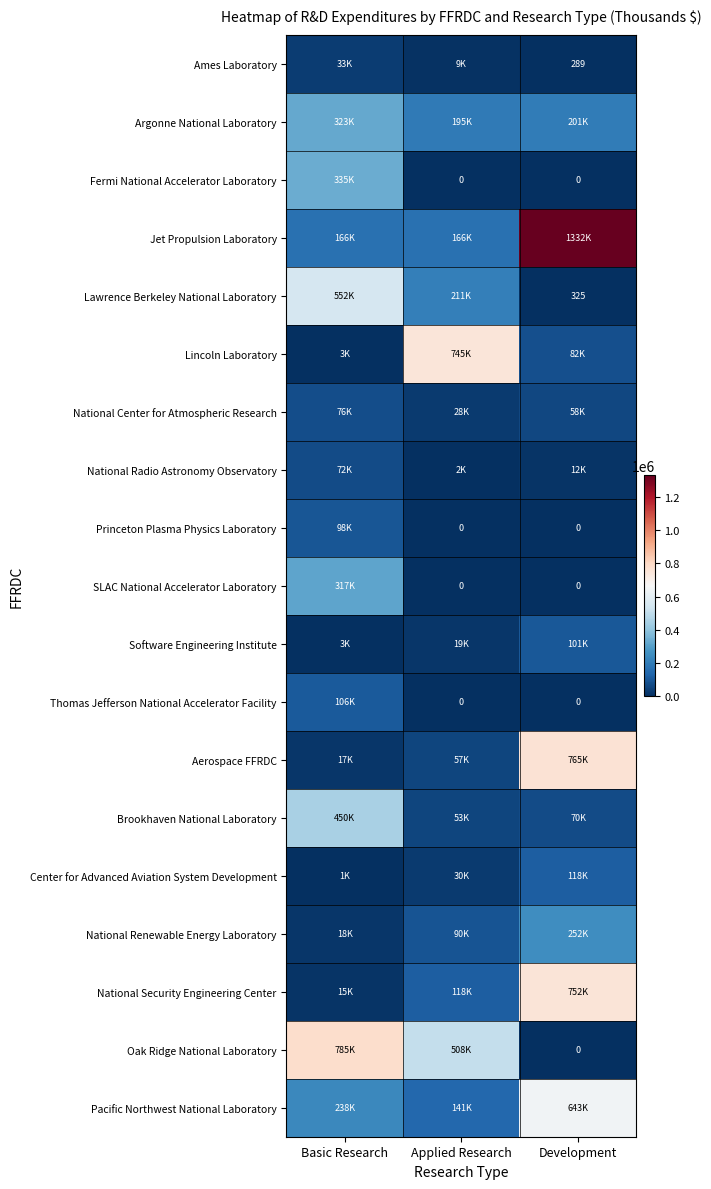

What is the total value across all series at Development?

4386280